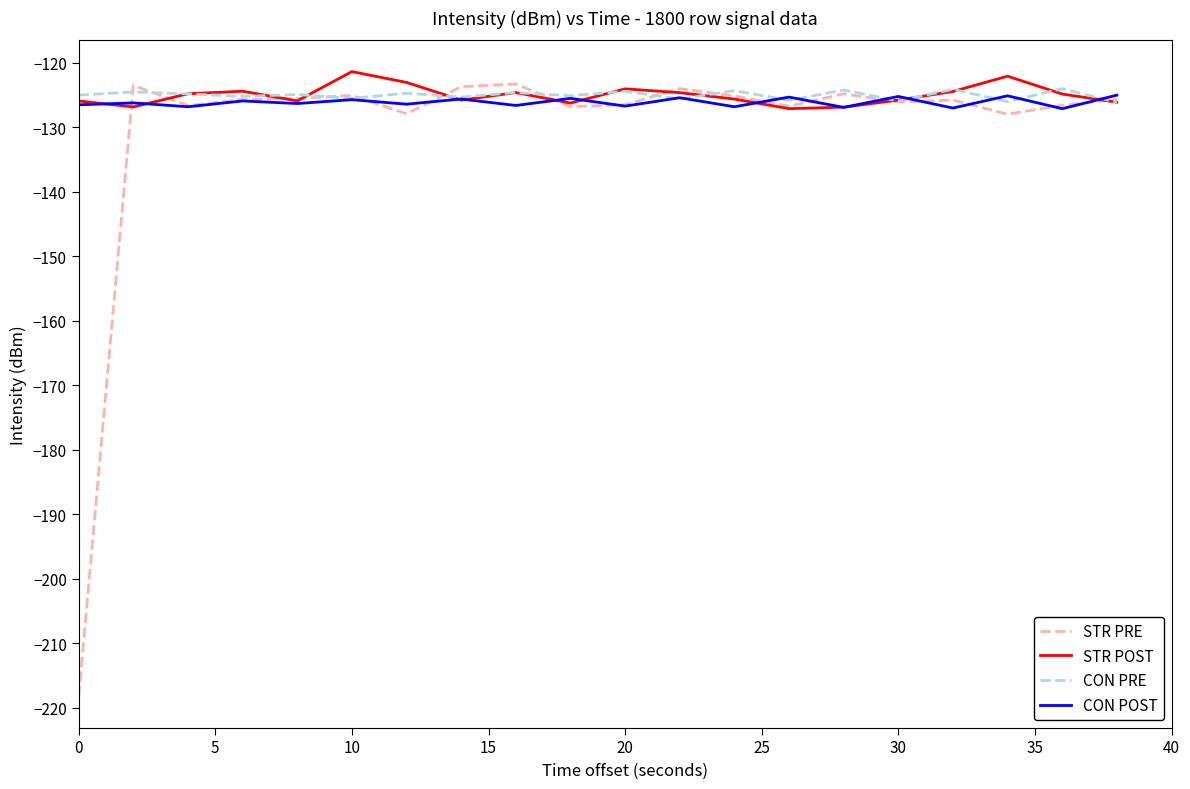

What is the minimum value shown in the chart?

-218.2